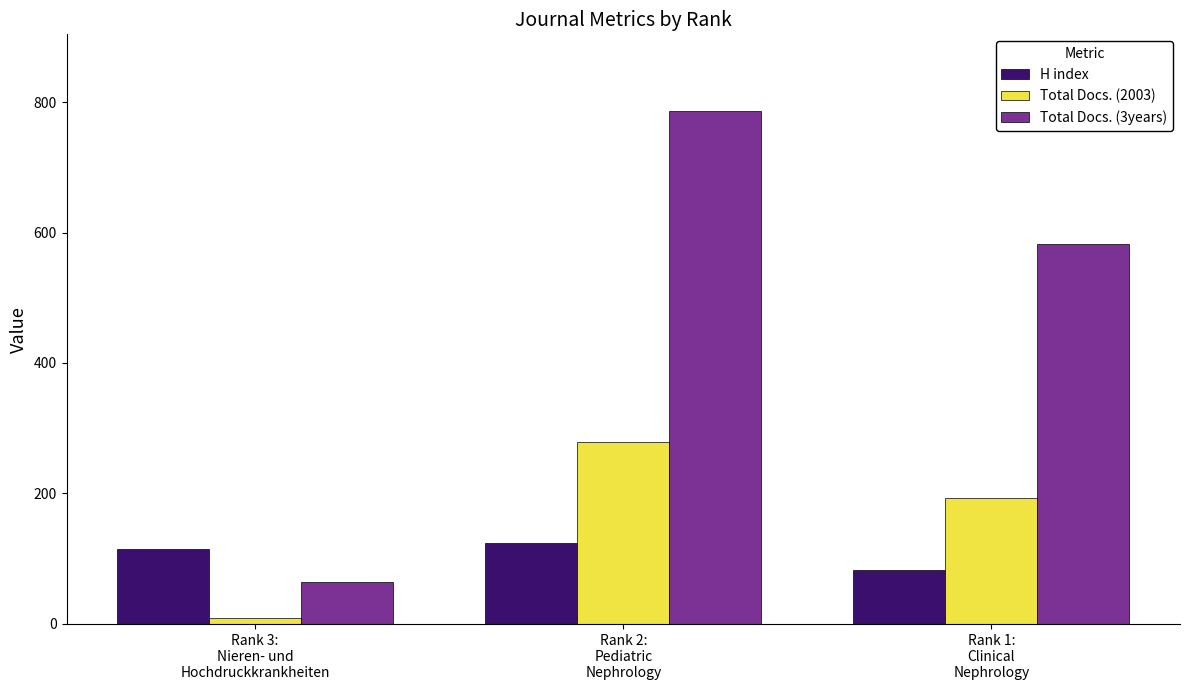

True or false: Total Docs. (2003) has a value of 127 at Rank 1:
Clinical
Nephrology.

False